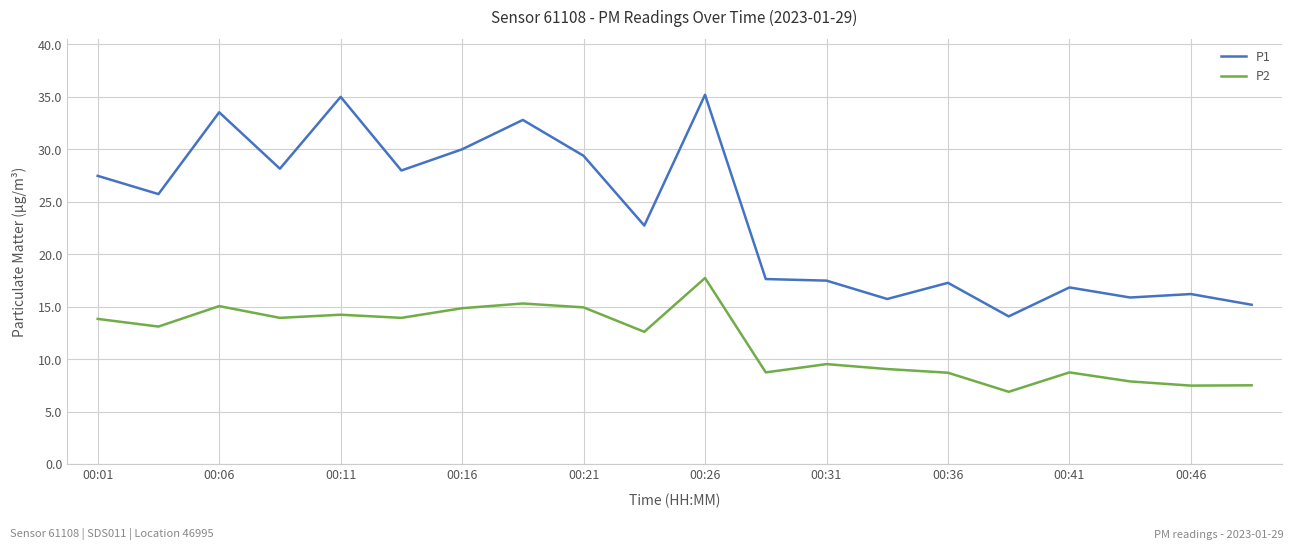

Which series has the largest range (max minus min)?

P1